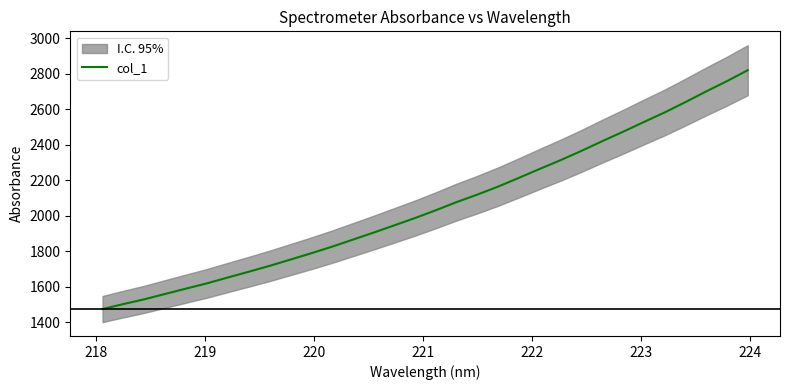

True or false: the data has more than 1 interior local peaks.

False